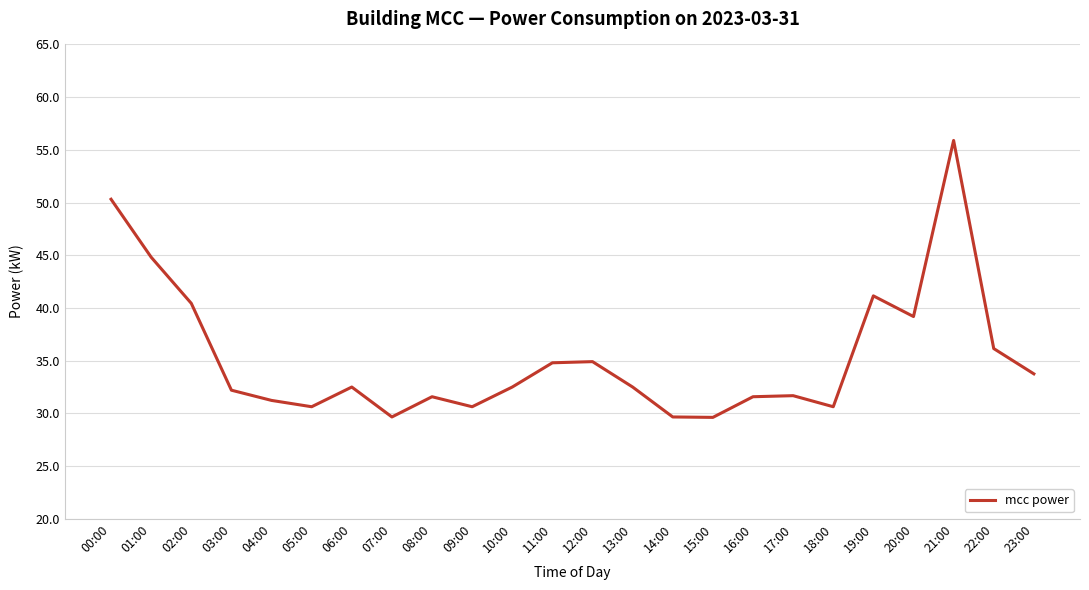

True or false: the data shows 83.6 at 00:00.

False